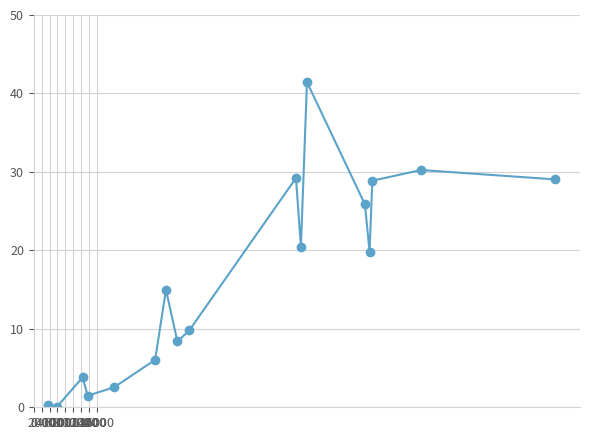

What is the value of the 4th point from the left?

1.5